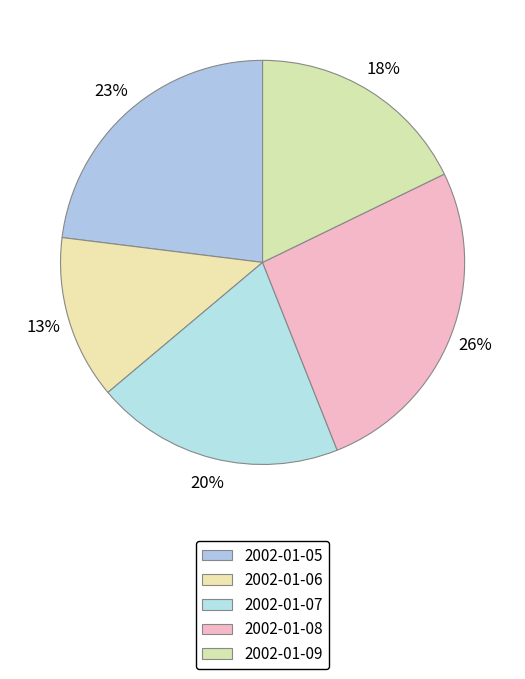

Between 2002-01-06 and 2002-01-07, which is larger?

2002-01-07